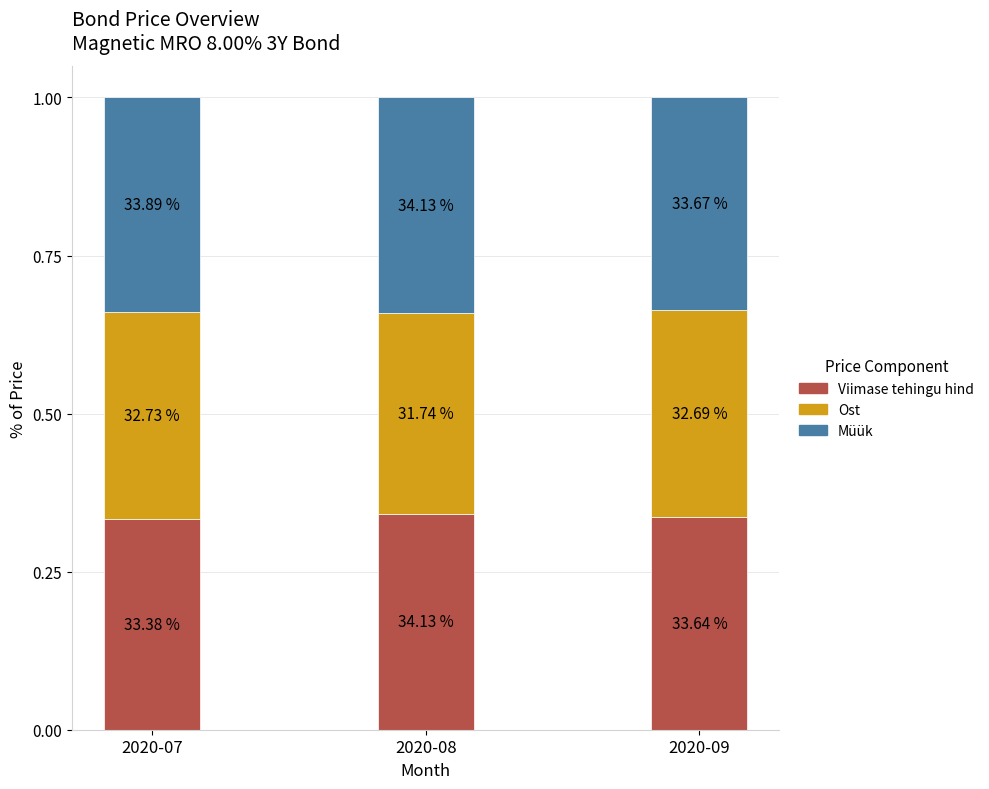

What are all the series names shown in the legend?

Viimase tehingu hind, Ost, Müük